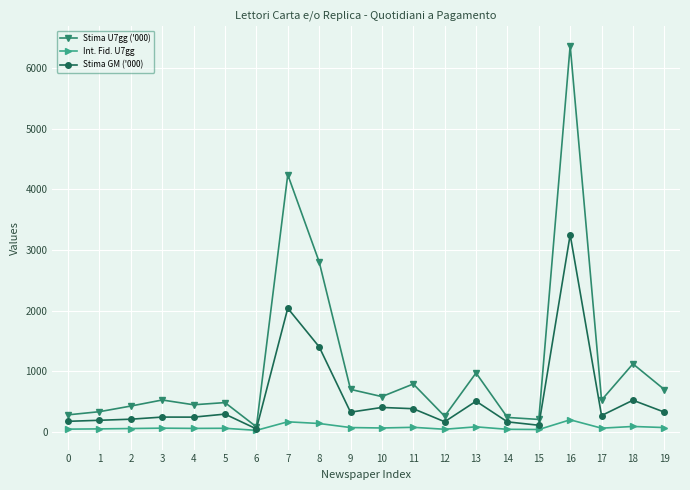

What is the maximum value shown in the chart?

6374